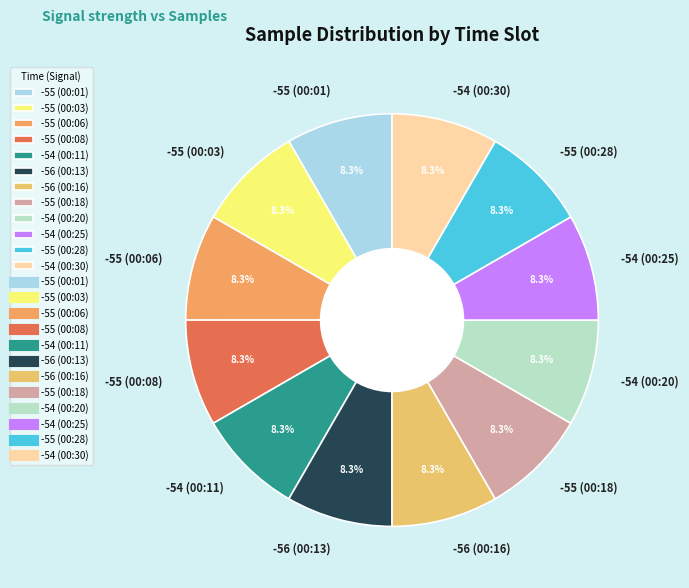

To the nearest percent, what is the average slice percentage?

8%